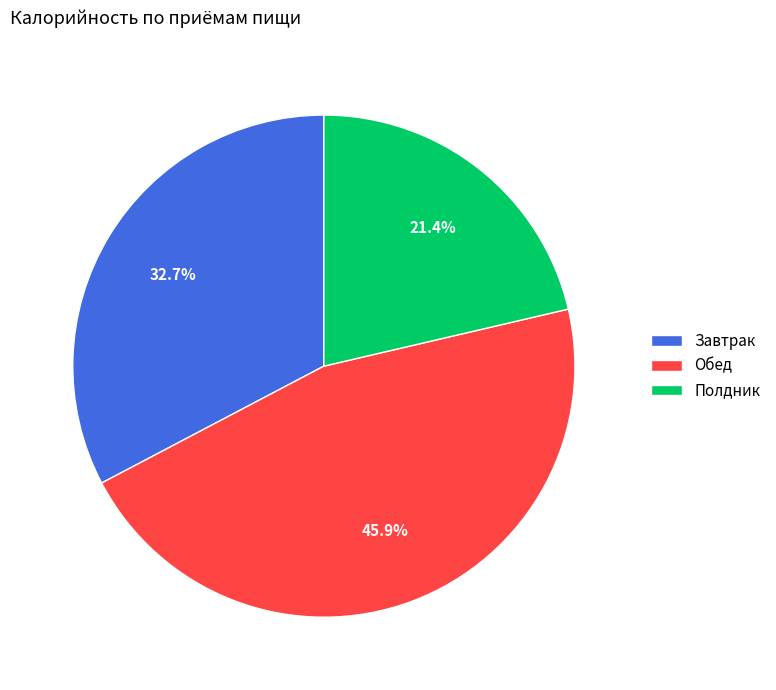

How many slices are in this pie chart?

3